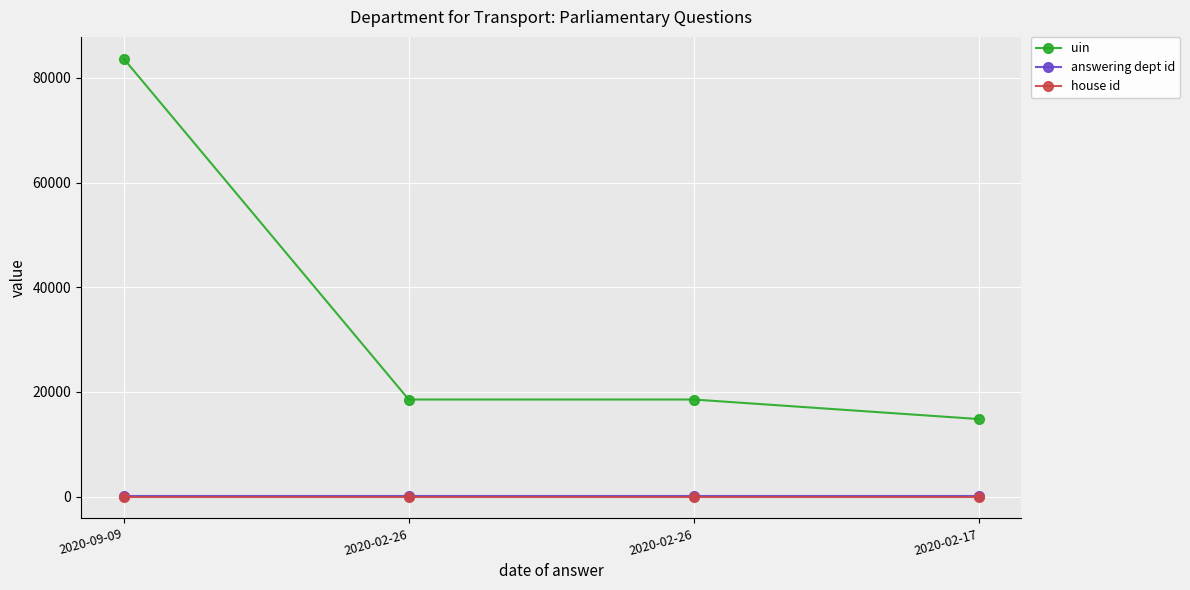

Does the chart have visible grid lines?

Yes